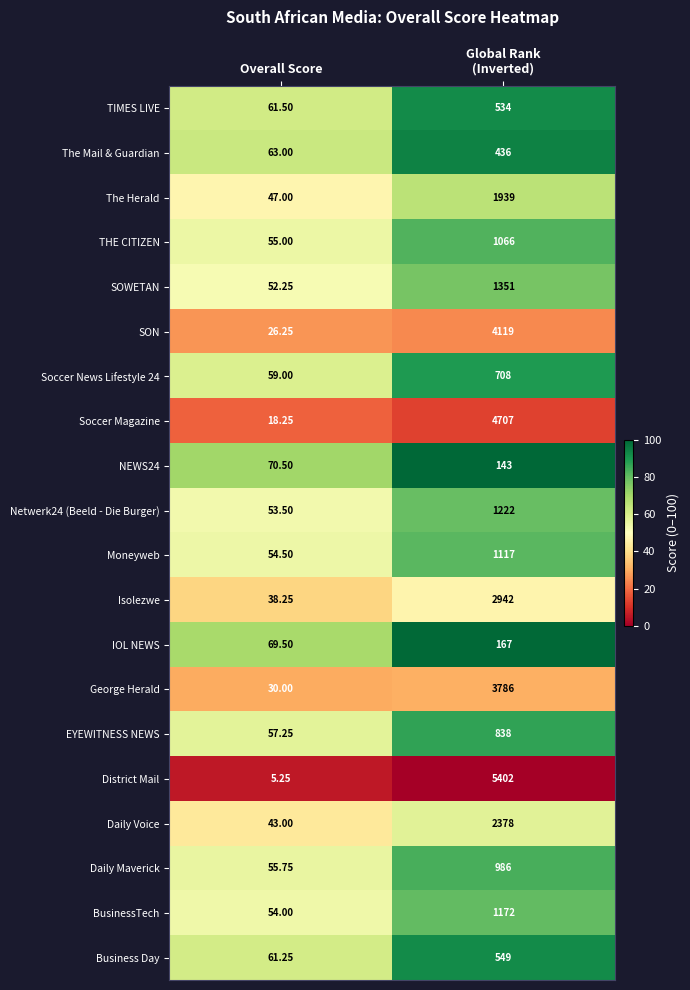

Which series has the largest total across all categories?

District Mail